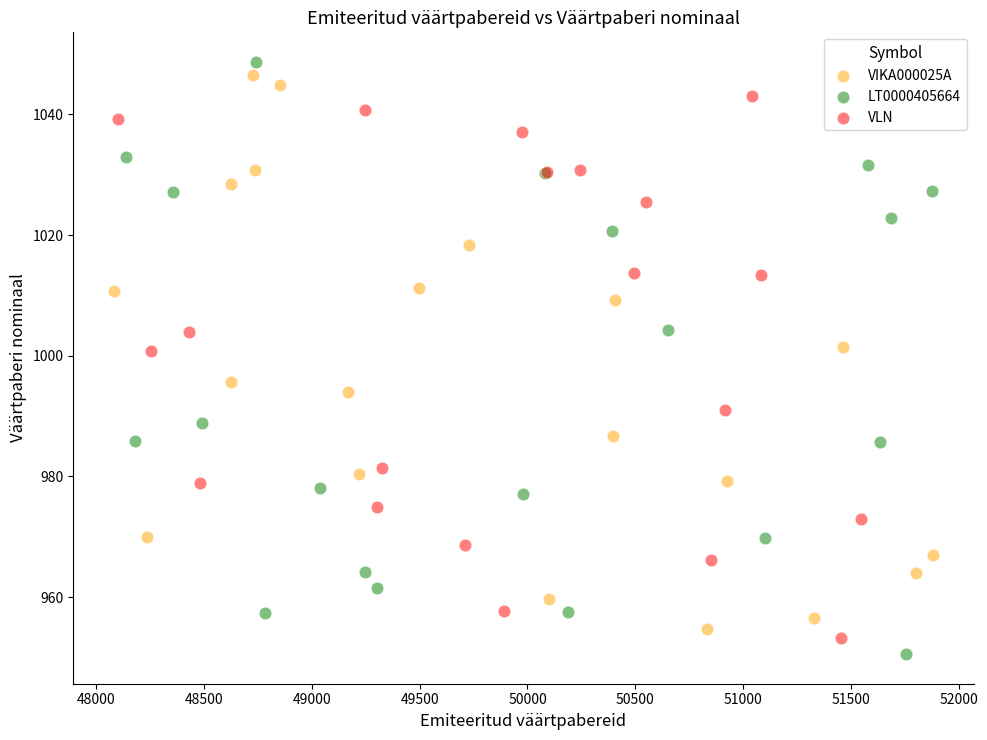

Which series has the largest Y range (max minus min)?

LT0000405664